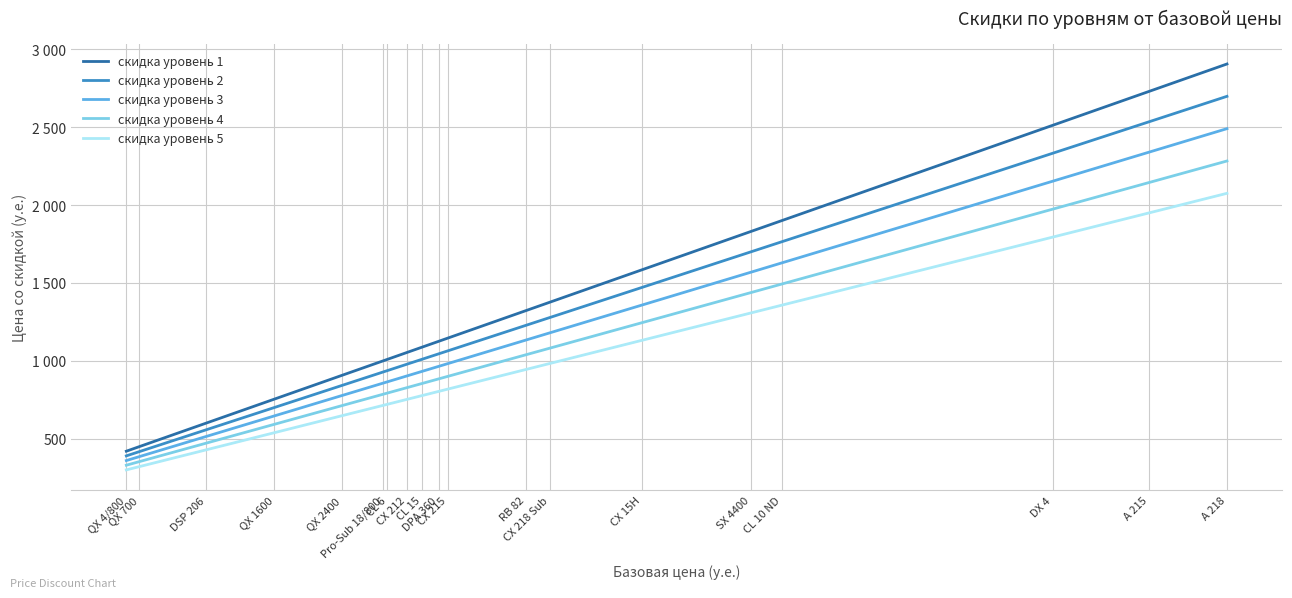

What are all the series names shown in the legend?

скидка уровень 1, скидка уровень 2, скидка уровень 3, скидка уровень 4, скидка уровень 5